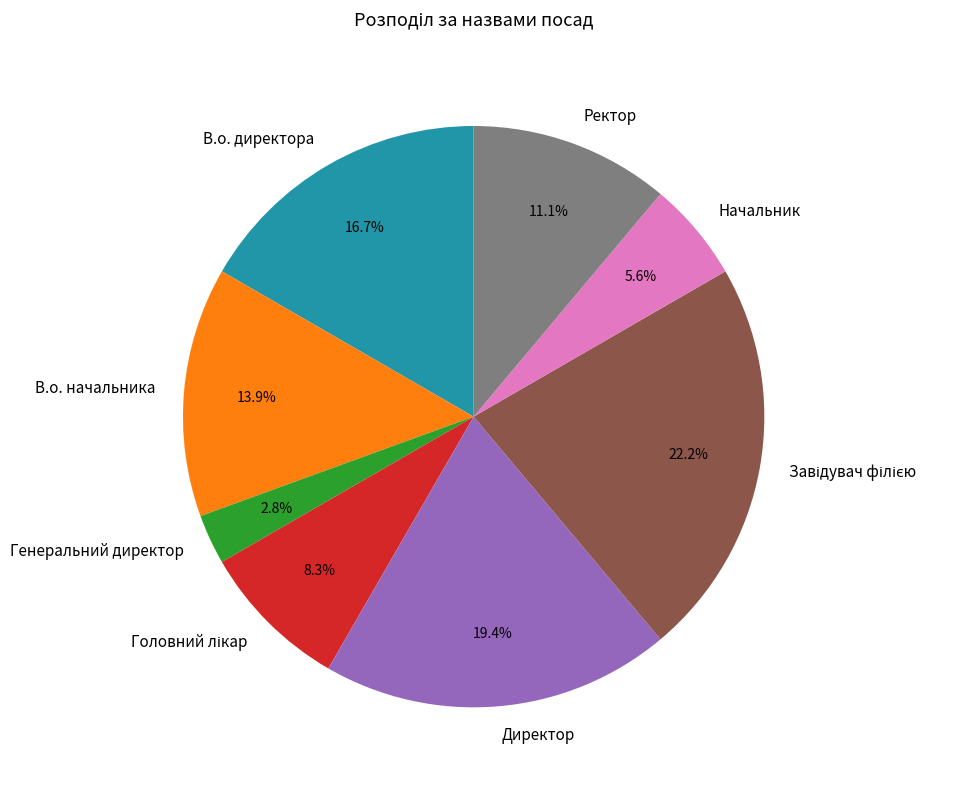

Which has a higher value, Генеральний директор or В.о. директора?

В.о. директора